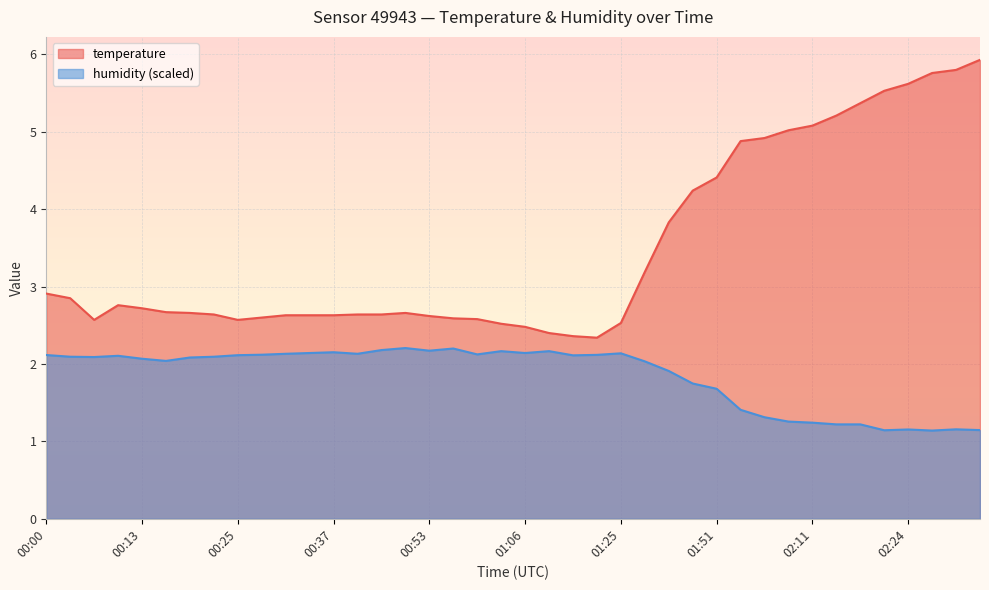

What is the minimum value shown in the chart?

1.1